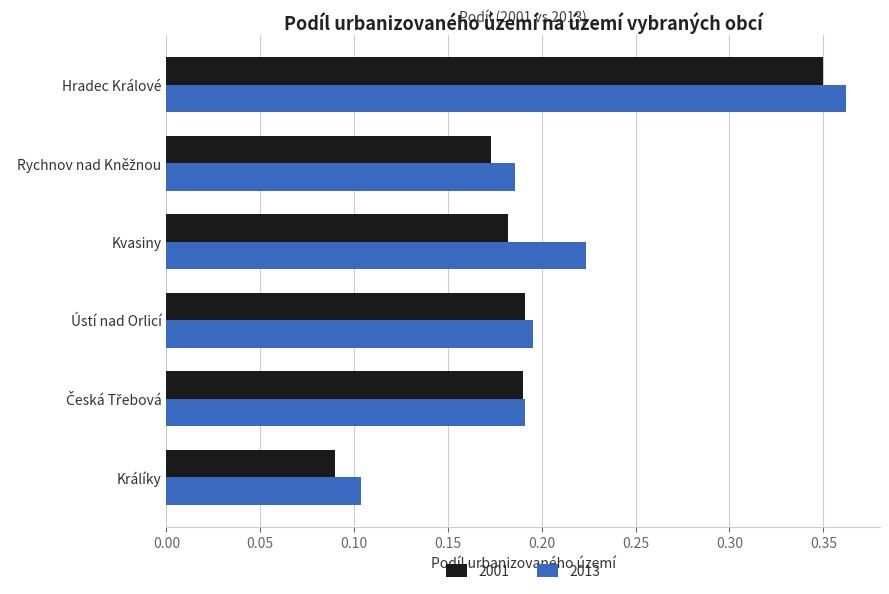

Which series has the widest spread of values?

2001